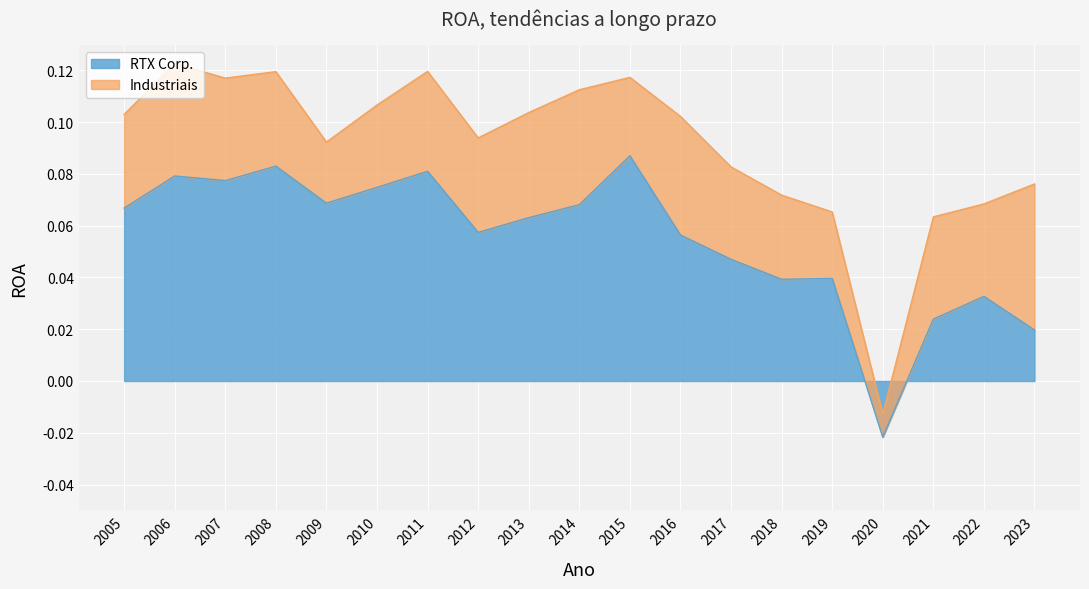

Rank the categories by value from highest to lowest.

2015, 2008, 2011, 2006, 2007, 2010, 2009, 2014, 2005, 2013, 2012, 2016, 2017, 2019, 2018, 2022, 2021, 2023, 2020